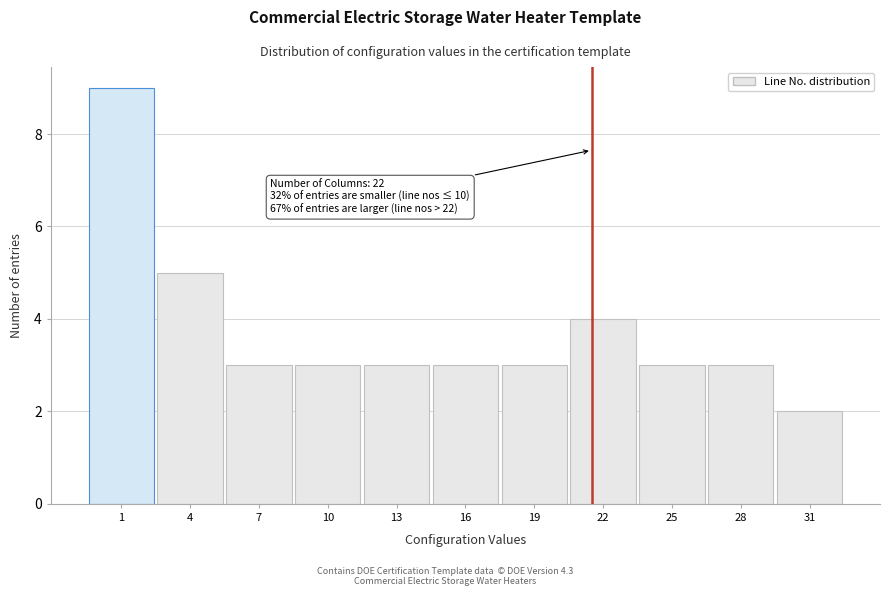

Reading right to left, extract all data points from this chart.

31=2	28=3	25=3	22=4	19=3	16=3	13=3	10=3	7=3	4=5	1=9